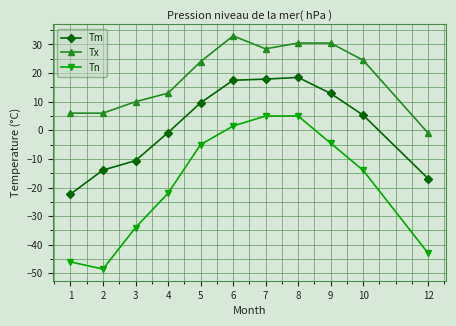

Reading right to left, transcribe all the data shown in this chart.

Tm: 12=-16.9	10=5.3	9=12.9	8=18.5	7=17.9	6=17.5	5=9.6	4=-0.8	3=-10.6	2=-13.9	1=-22.3
Tx: 12=-1.0	10=24.5	9=30.5	8=30.5	7=28.5	6=33.0	5=24.0	4=13.0	3=10.0	2=6.0	1=6.0
Tn: 12=-43.0	10=-14.0	9=-4.5	8=5.0	7=5.0	6=1.5	5=-5.0	4=-22.0	3=-34.0	2=-48.5	1=-46.0